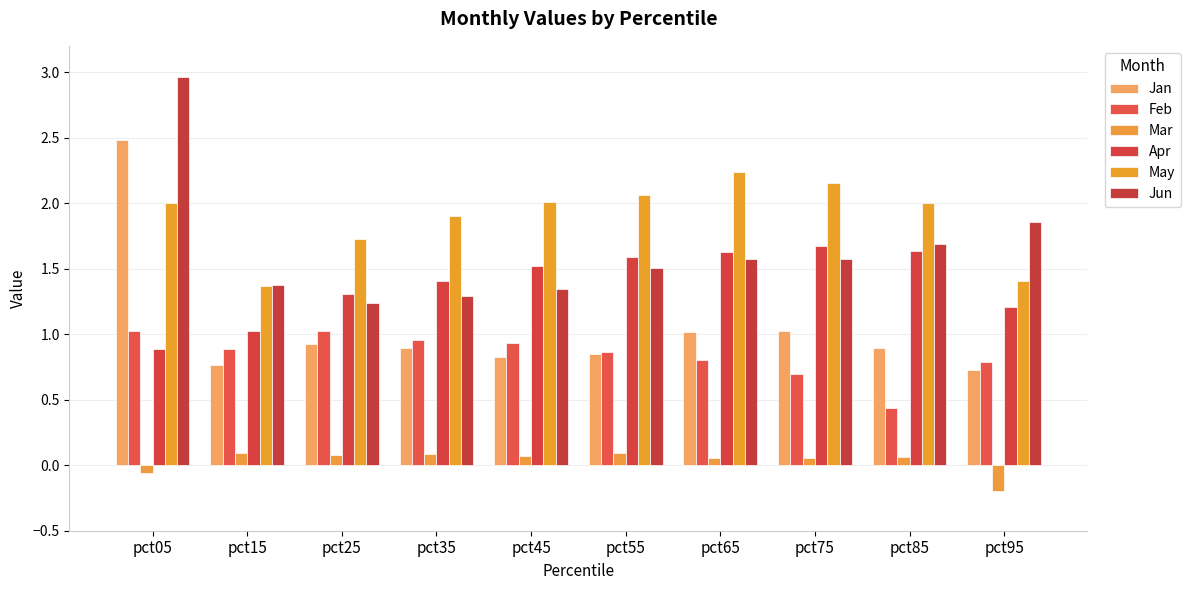

At which category is the sum across all series the highest?

pct05